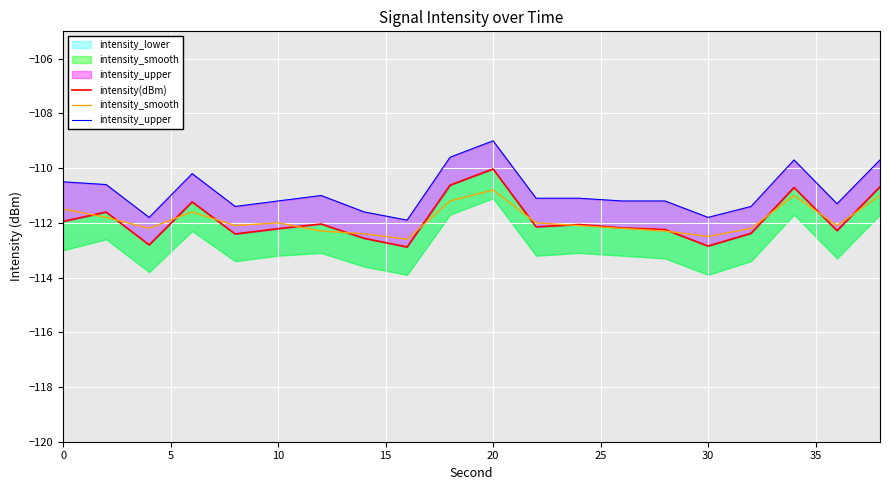

Is the value of intensity(dBm) at 0 greater than the value of intensity_smooth at 15?

No